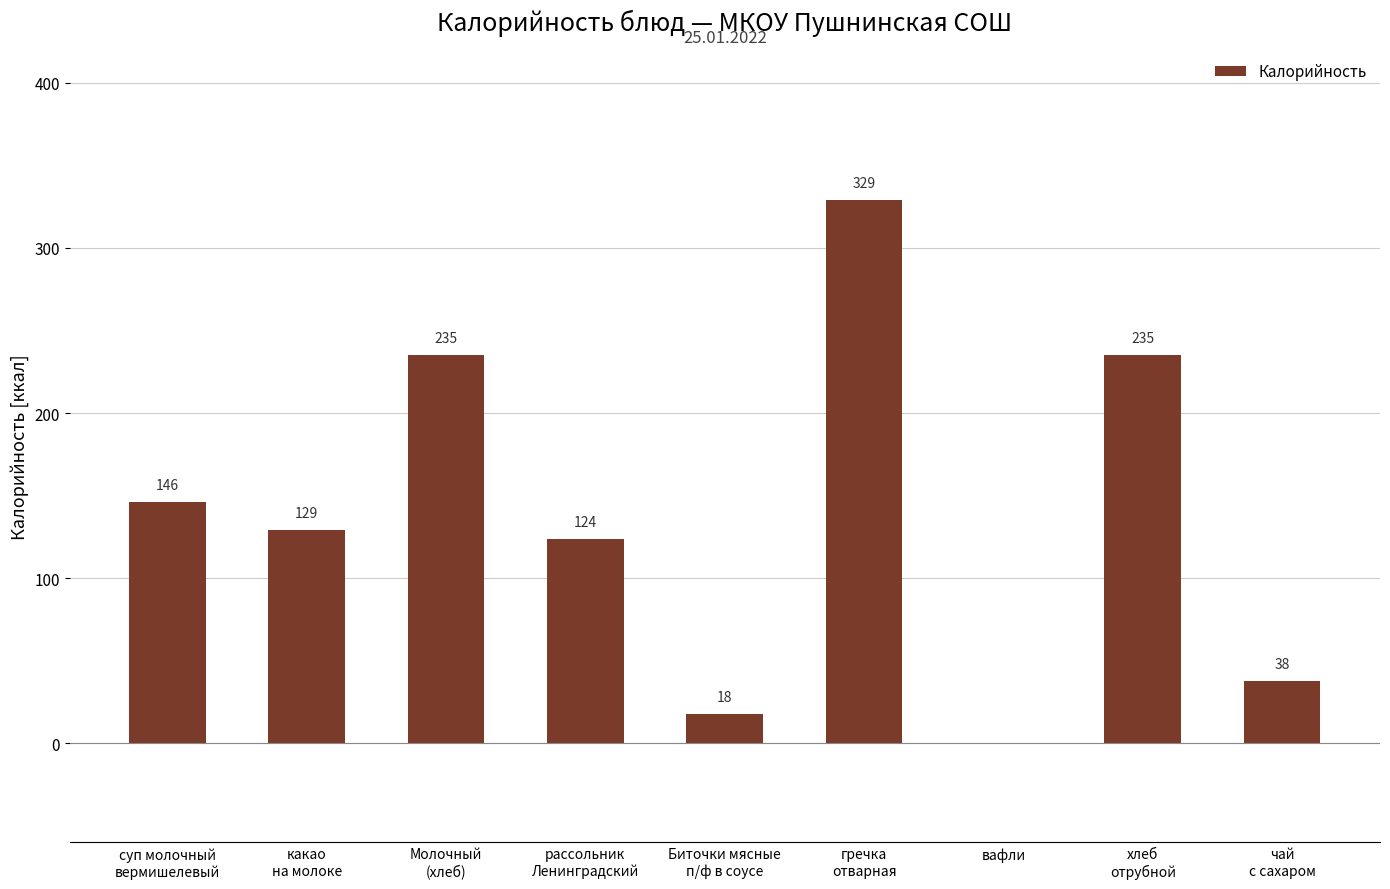

Reading left to right, list all the values displayed in this chart.

суп молочный
вермишелевый=146	какао
на молоке=129	Молочный
(хлеб)=235	рассольник
Ленинградский=124	Биточки мясные
п/ф в соусе=18	гречка
отварная=329	вафли=0	хлеб
отрубной=235	чай
с сахаром=38